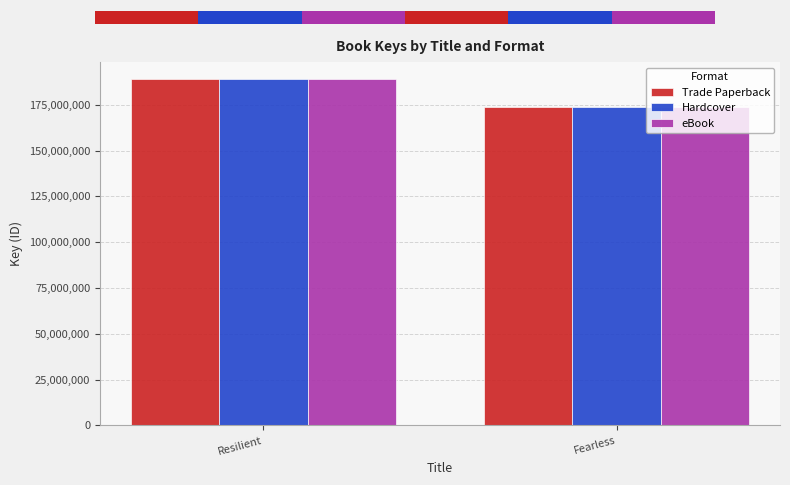

Which category has the highest value in the eBook series?

Resilient